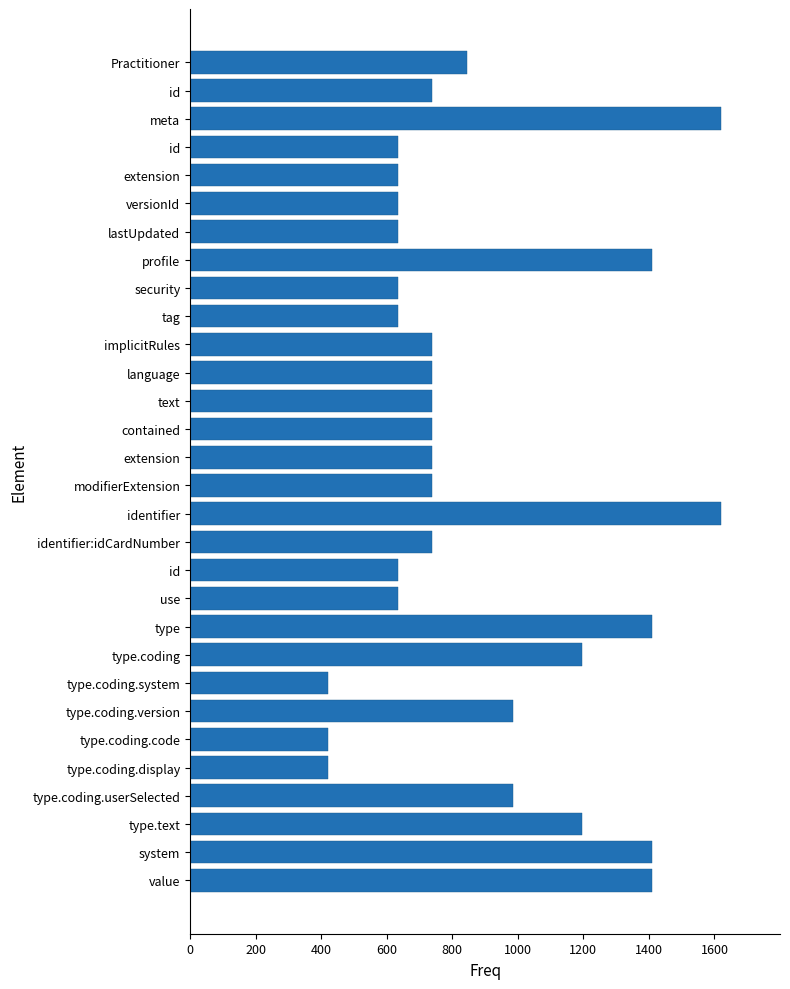

How many bars are there in total?

30